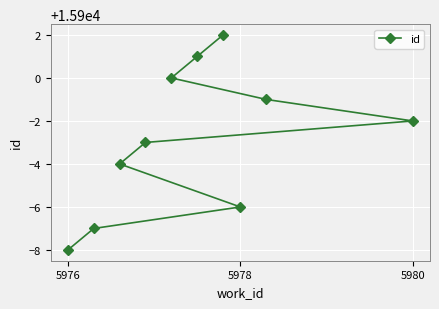

How many lines are shown in the chart?

1